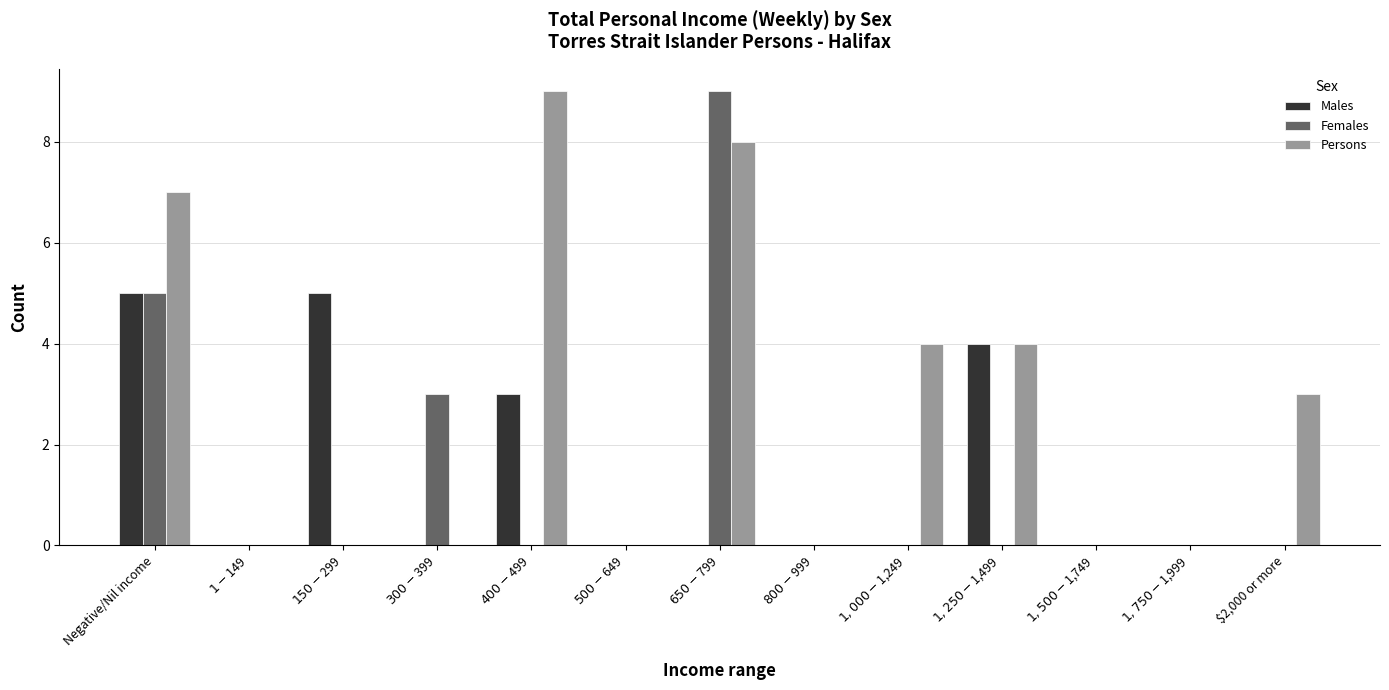

What is the maximum value shown in the chart?

9